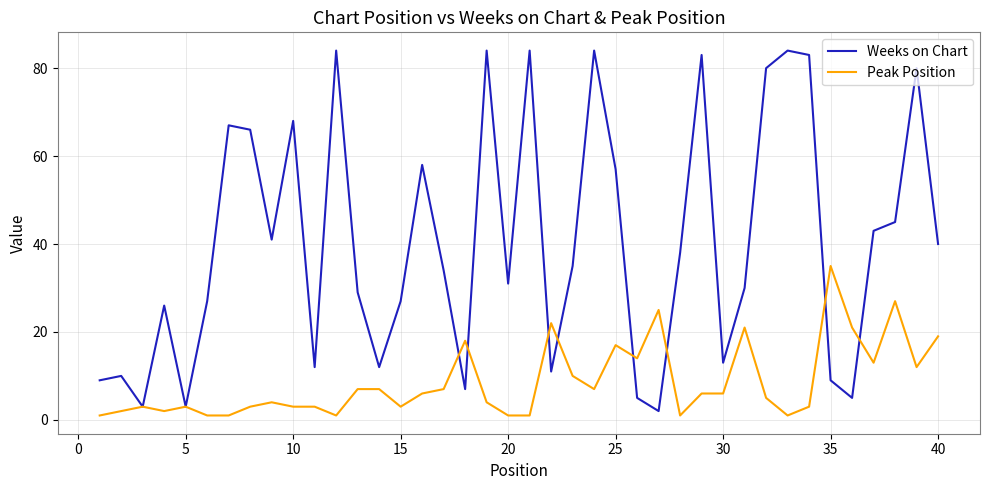

What is the average value of the Peak Position series?

9